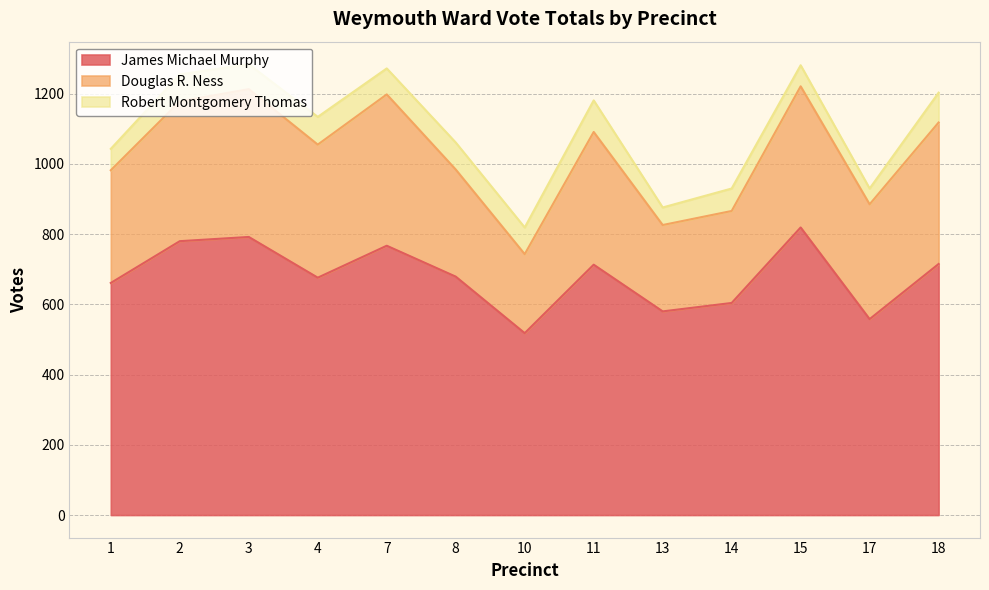

What is the value of the James Michael Murphy point at the 9th from the left?

580